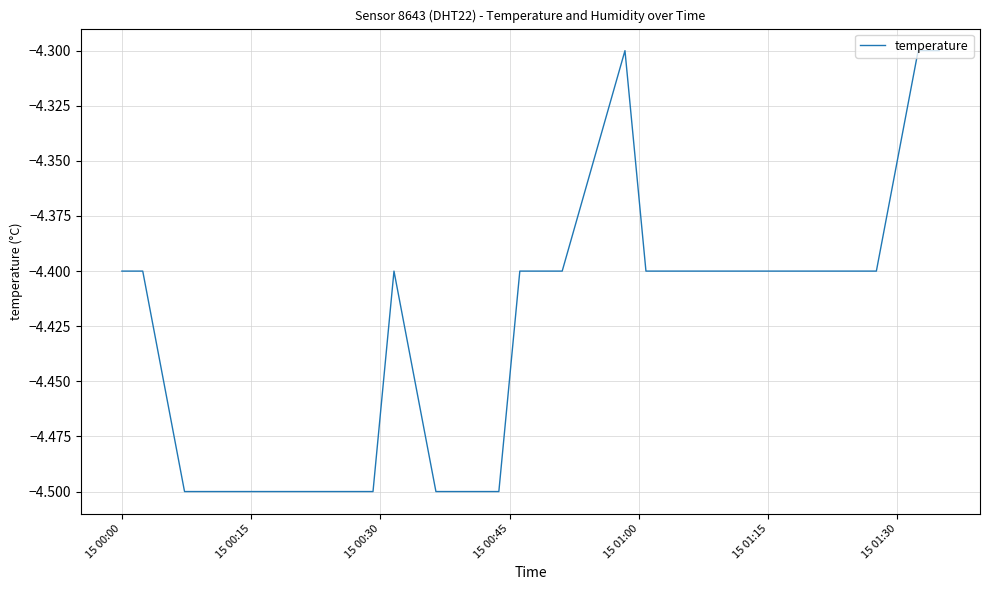

What is the greatest value displayed?

-4.3